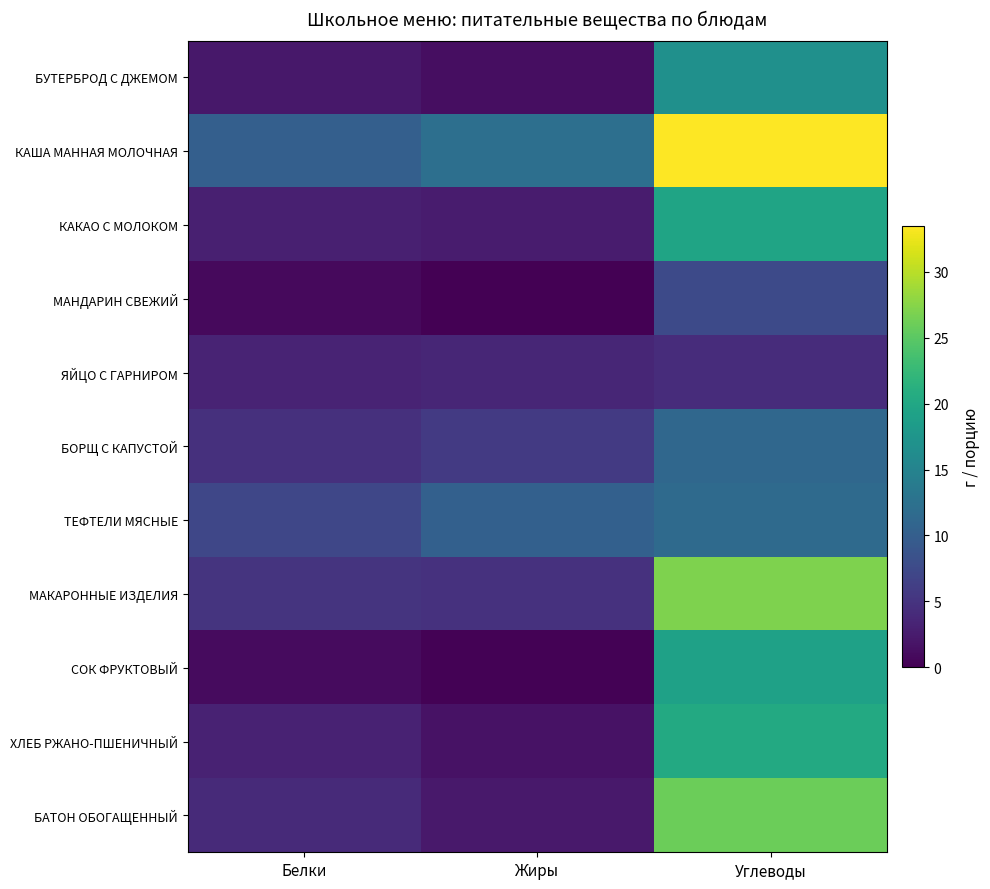

Which series has the largest range (max minus min)?

БАТОН ОБОГАЩЕННЫЙ